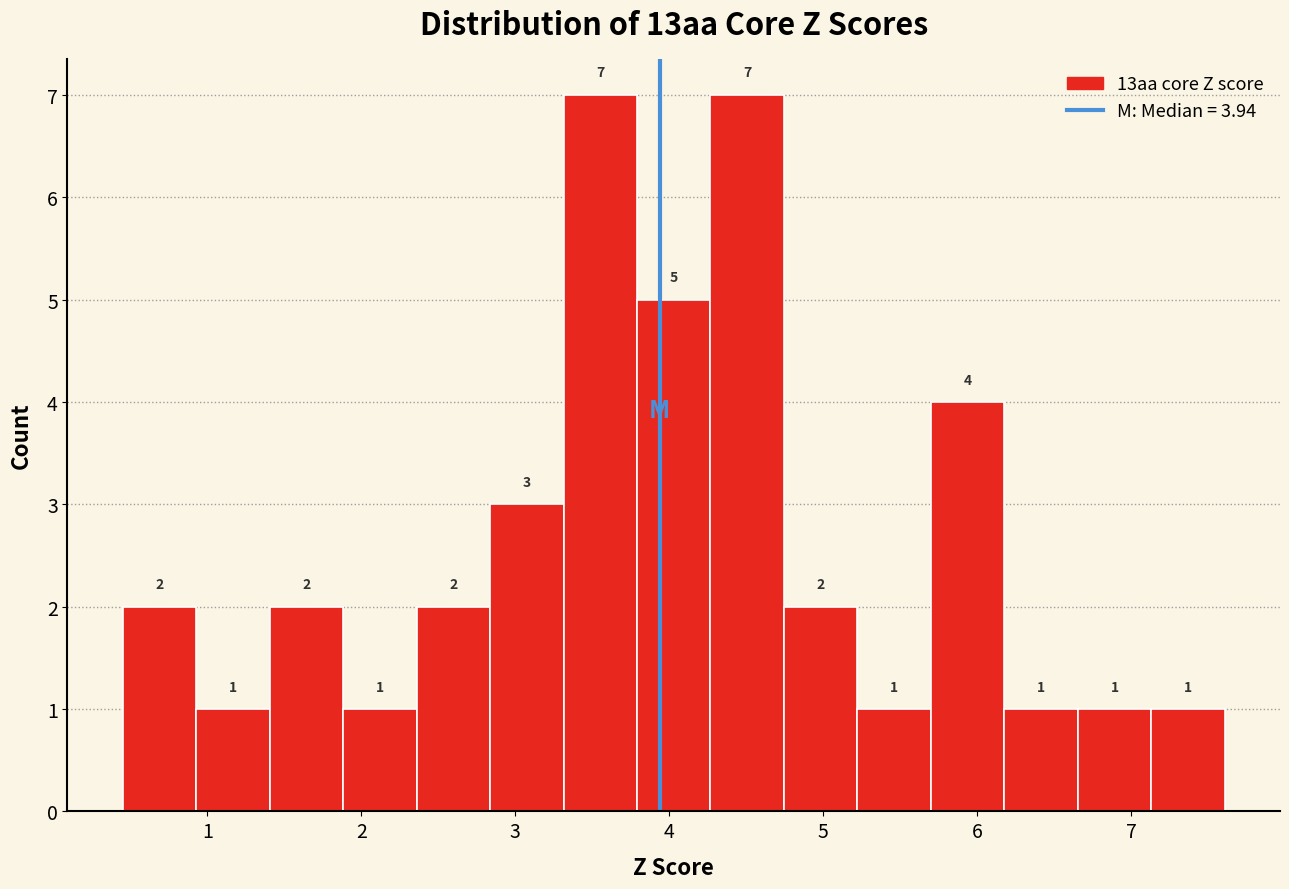

Reading left to right, list every bar in this chart as the range it spans on the x-axis followed by its height. The bar edges are not printed on the chart, so give them approximately, as read against the axis.

0.5 to 0.9: 2
0.9 to 1.4: 1
1.4 to 1.9: 2
1.9 to 2.4: 1
2.4 to 2.8: 2
2.8 to 3.3: 3
3.3 to 3.8: 7
3.8 to 4.3: 5
4.3 to 4.7: 7
4.7 to 5.2: 2
5.2 to 5.7: 1
5.7 to 6.2: 4
6.2 to 6.7: 1
6.7 to 7.1: 1
7.1 to 7.6: 1